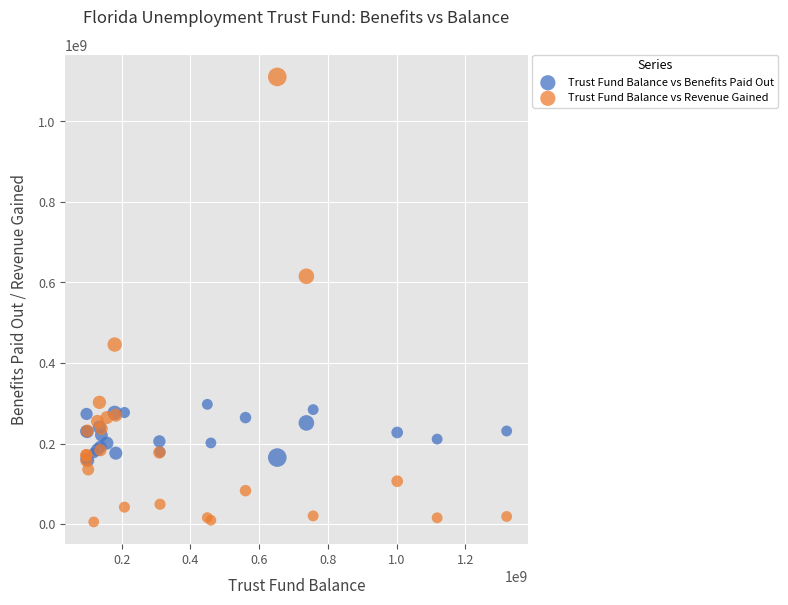

What are all the series names shown in the legend?

Trust Fund Balance vs Benefits Paid Out, Trust Fund Balance vs Revenue Gained